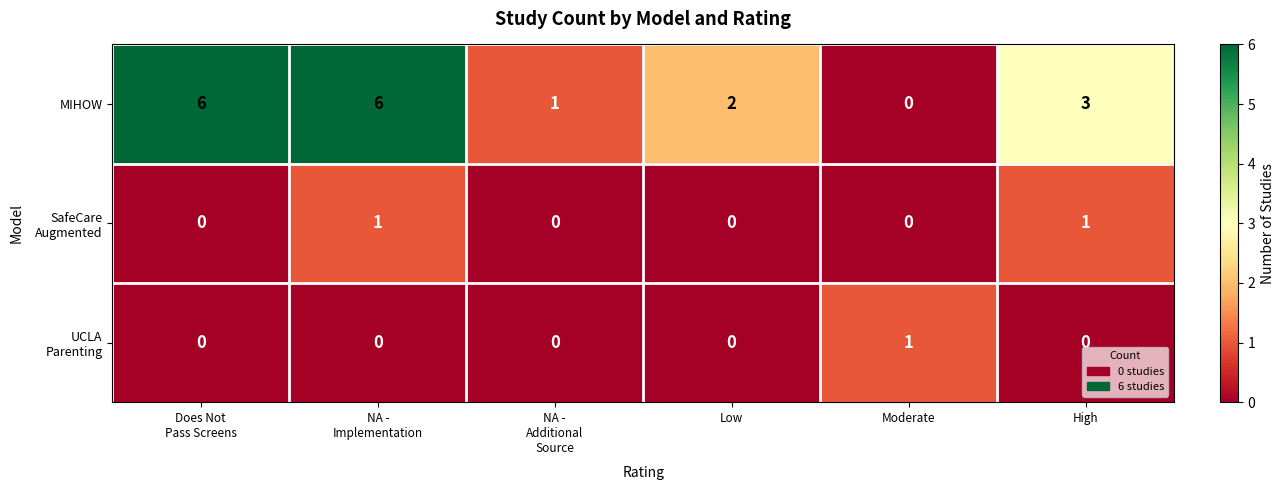

True or false: MIHOW has a value of -2 at Moderate.

False